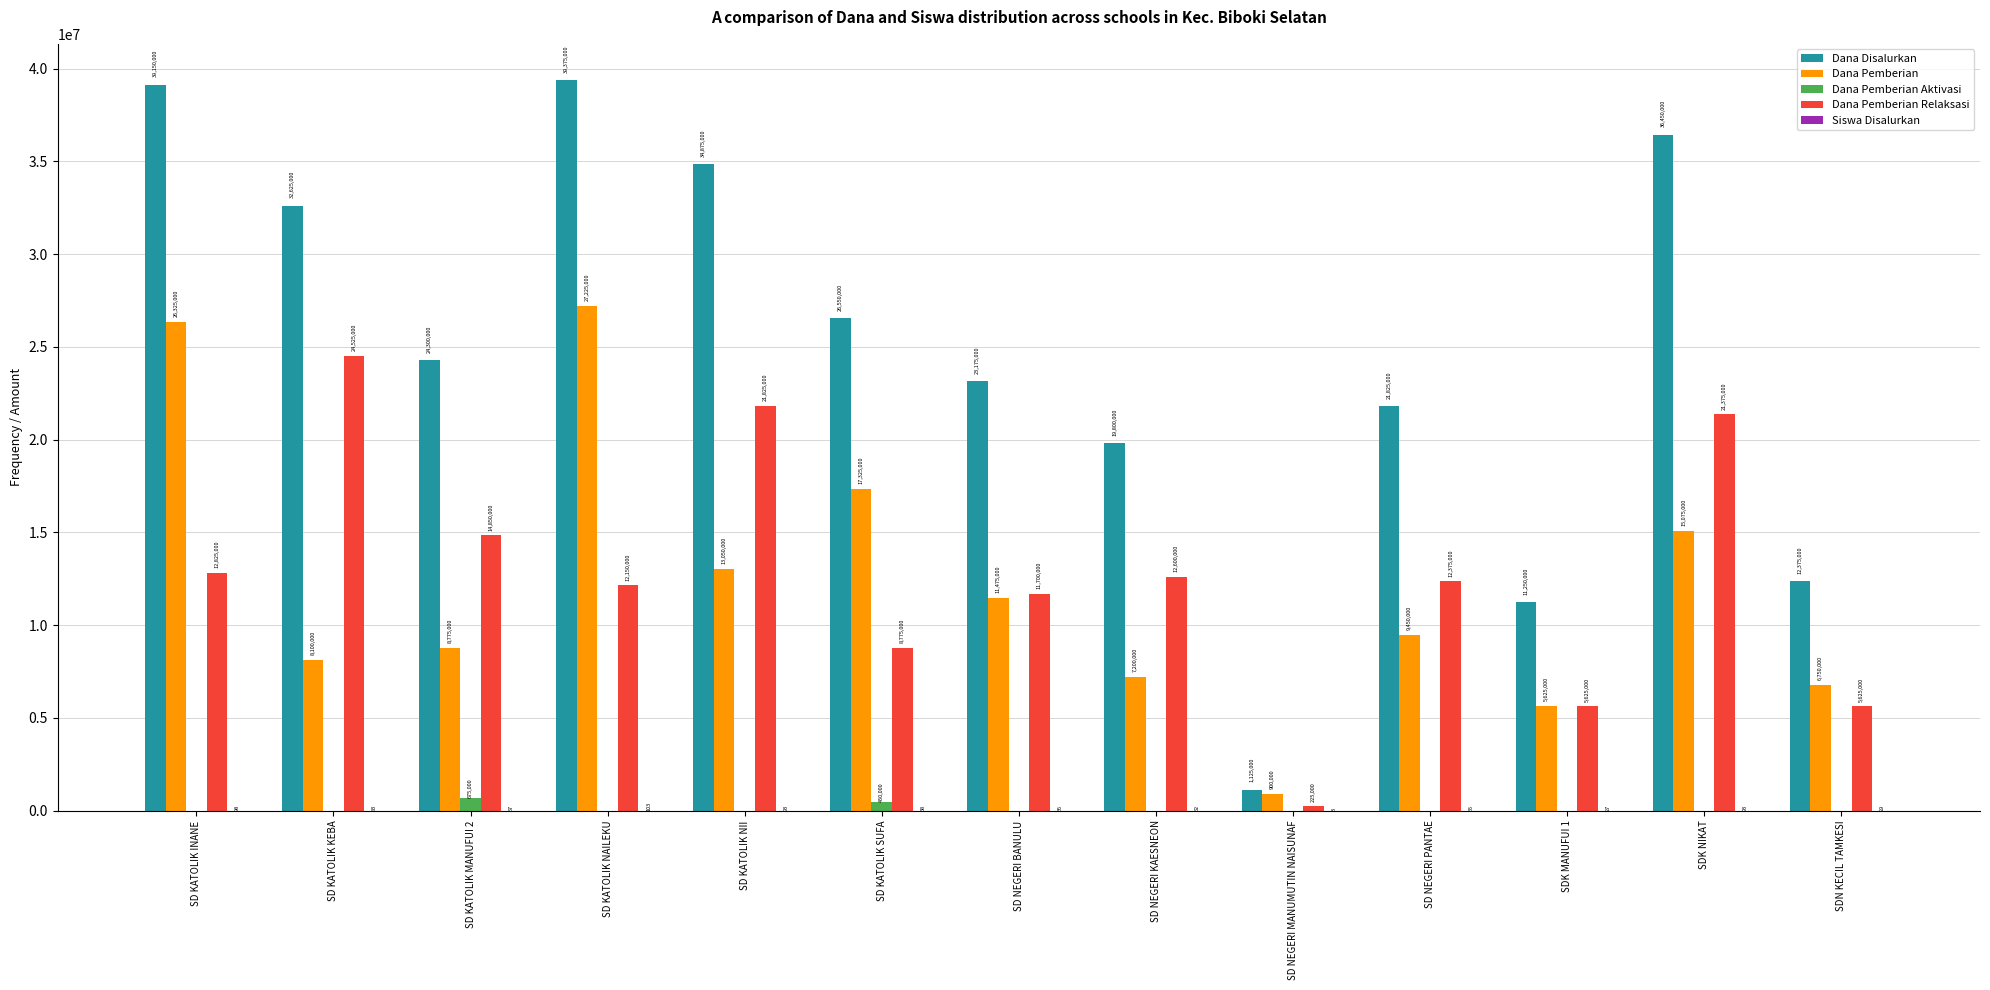

What is the sum of the Dana Disalurkan values at SD KATOLIK NAILEKU and SD NEGERI KAESNEON?

59175000